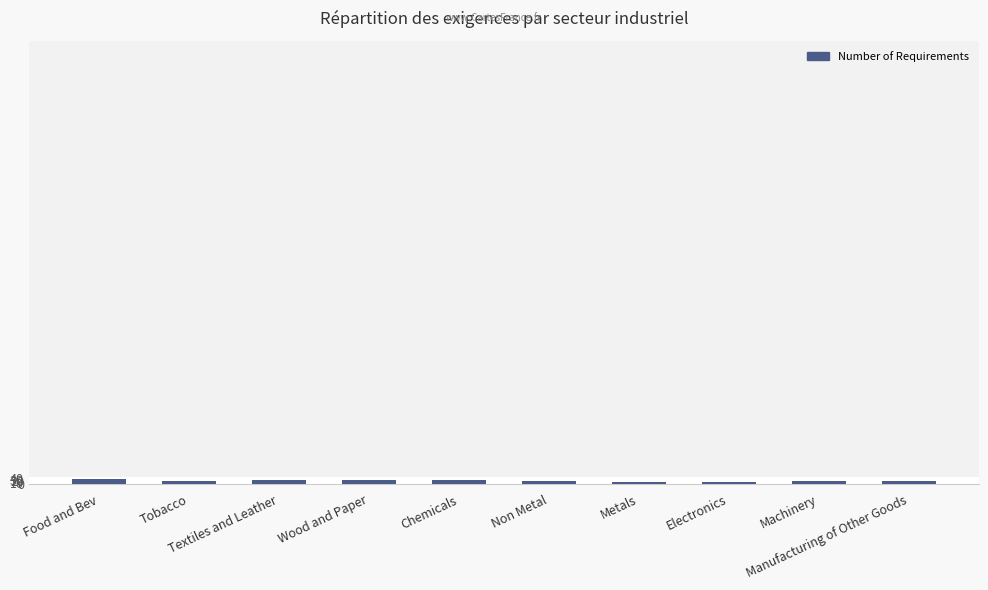

Is it true that the value at Metals is 29?

False